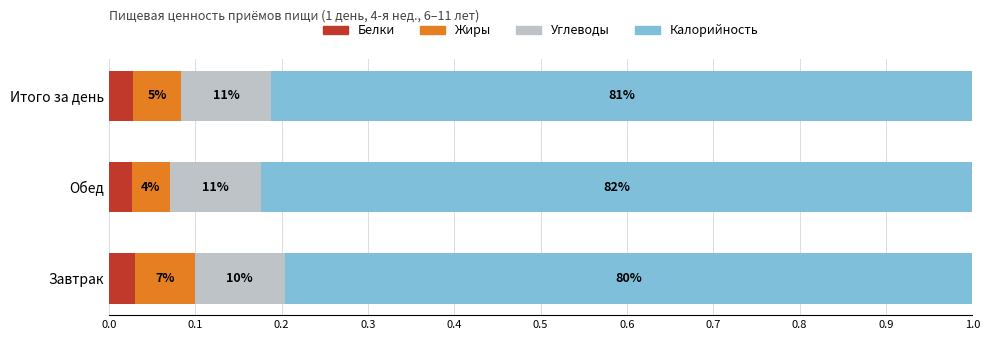

At how many categories does at least one series exceed 0?

3